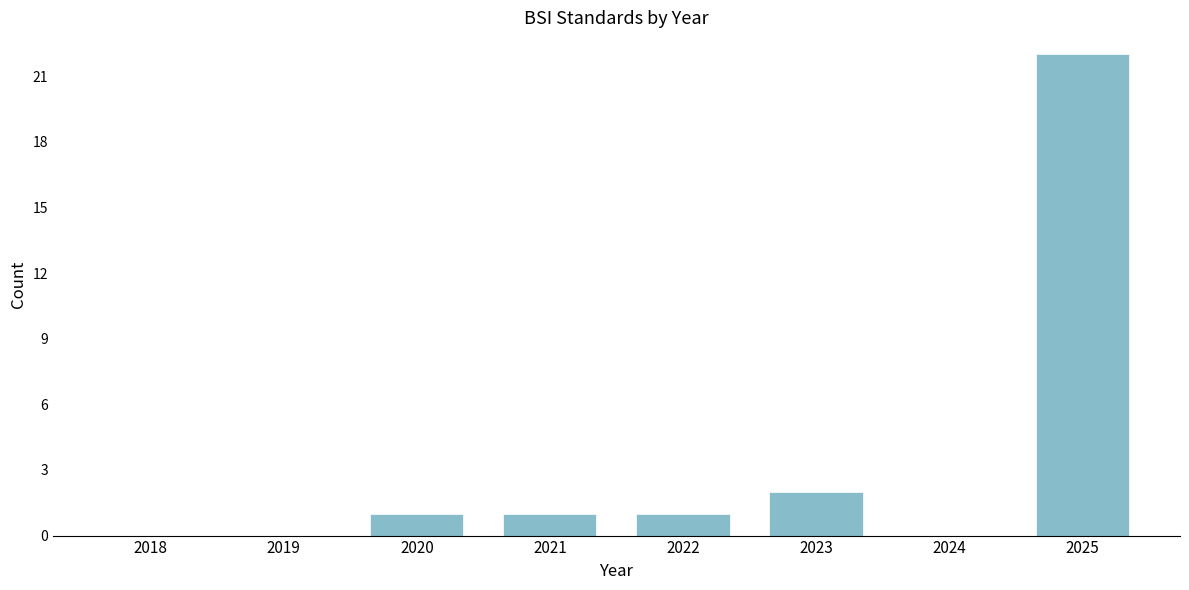

Reading left to right, what are all the values shown in this chart?

2018=0	2019=0	2020=1	2021=1	2022=1	2023=2	2024=0	2025=22